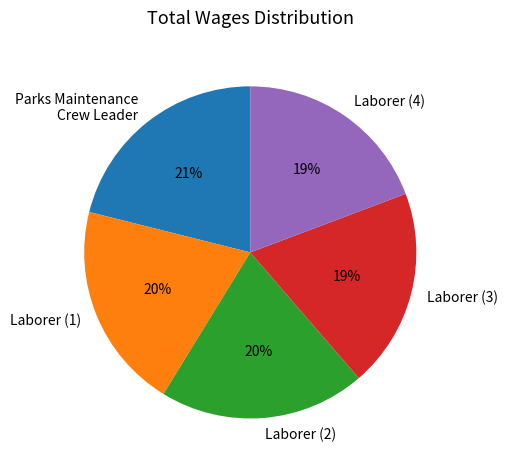

How many segments does this pie chart have?

5